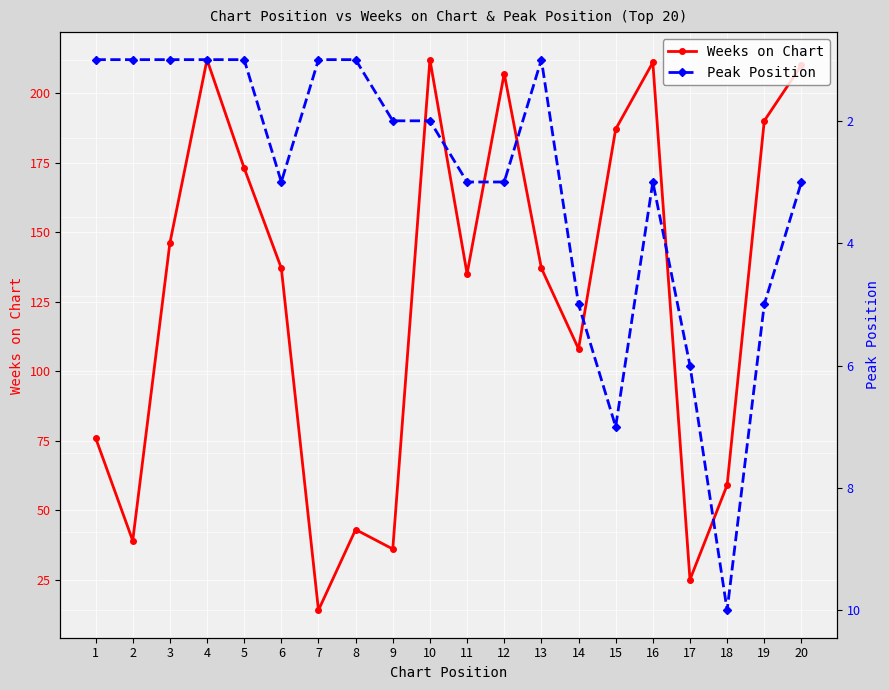

How many series are shown in this chart?

2